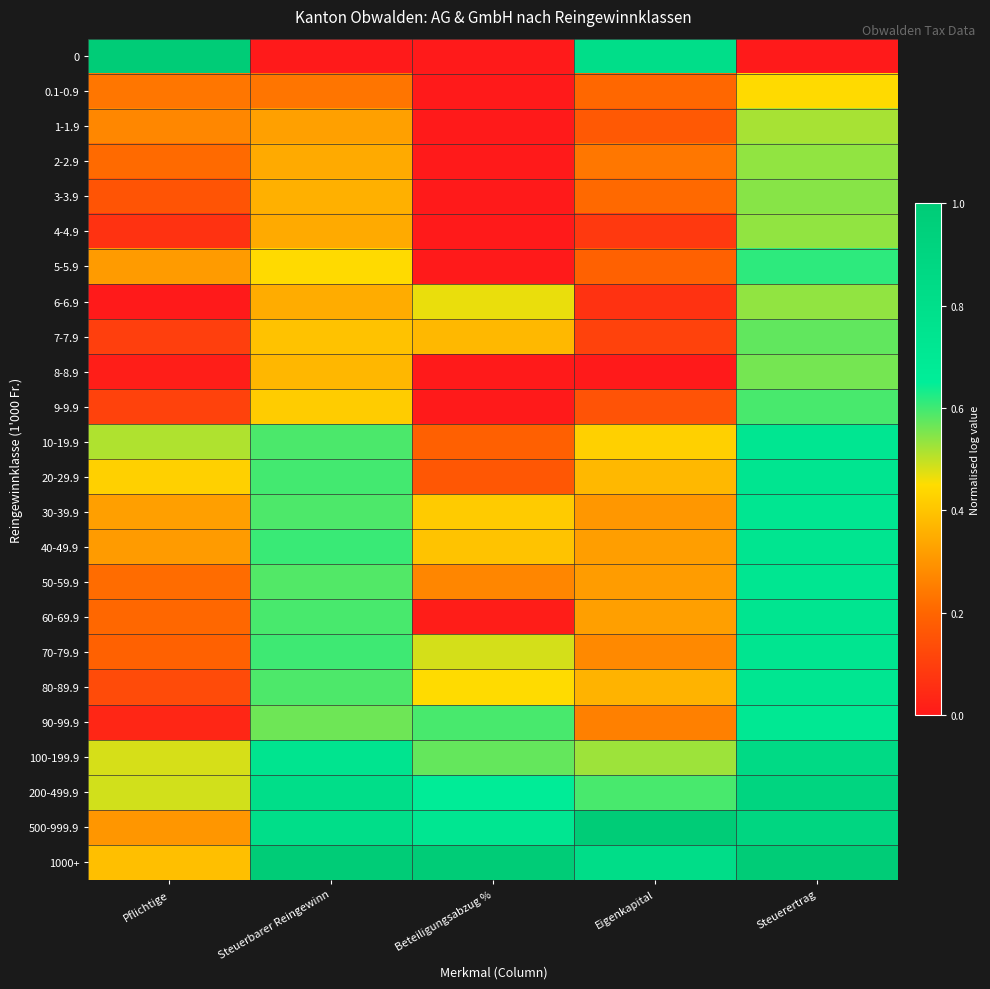

Reading right to left, what are all the values shown in this chart?

0: Steuerertrag=0.0	Eigenkapital=0.8	Beteiligungsabzug %=0.0	Steuerbarer Reingewinn=0.0	Pflichtige=1.0
0.1-0.9: Steuerertrag=0.4	Eigenkapital=0.2	Beteiligungsabzug %=0.0	Steuerbarer Reingewinn=0.2	Pflichtige=0.2
1-1.9: Steuerertrag=0.5	Eigenkapital=0.2	Beteiligungsabzug %=0.0	Steuerbarer Reingewinn=0.3	Pflichtige=0.3
2-2.9: Steuerertrag=0.5	Eigenkapital=0.2	Beteiligungsabzug %=0.0	Steuerbarer Reingewinn=0.3	Pflichtige=0.2
3-3.9: Steuerertrag=0.5	Eigenkapital=0.2	Beteiligungsabzug %=0.0	Steuerbarer Reingewinn=0.4	Pflichtige=0.2
4-4.9: Steuerertrag=0.5	Eigenkapital=0.1	Beteiligungsabzug %=0.0	Steuerbarer Reingewinn=0.3	Pflichtige=0.1
5-5.9: Steuerertrag=0.6	Eigenkapital=0.2	Beteiligungsabzug %=0.0	Steuerbarer Reingewinn=0.4	Pflichtige=0.3
6-6.9: Steuerertrag=0.5	Eigenkapital=0.1	Beteiligungsabzug %=0.5	Steuerbarer Reingewinn=0.3	Pflichtige=0.0
7-7.9: Steuerertrag=0.6	Eigenkapital=0.1	Beteiligungsabzug %=0.4	Steuerbarer Reingewinn=0.4	Pflichtige=0.1
8-8.9: Steuerertrag=0.6	Eigenkapital=0.0	Beteiligungsabzug %=0.0	Steuerbarer Reingewinn=0.4	Pflichtige=0.0
9-9.9: Steuerertrag=0.6	Eigenkapital=0.2	Beteiligungsabzug %=0.0	Steuerbarer Reingewinn=0.4	Pflichtige=0.1
10-19.9: Steuerertrag=0.7	Eigenkapital=0.4	Beteiligungsabzug %=0.2	Steuerbarer Reingewinn=0.6	Pflichtige=0.5
20-29.9: Steuerertrag=0.7	Eigenkapital=0.4	Beteiligungsabzug %=0.2	Steuerbarer Reingewinn=0.6	Pflichtige=0.4
30-39.9: Steuerertrag=0.7	Eigenkapital=0.3	Beteiligungsabzug %=0.4	Steuerbarer Reingewinn=0.6	Pflichtige=0.3
40-49.9: Steuerertrag=0.7	Eigenkapital=0.3	Beteiligungsabzug %=0.4	Steuerbarer Reingewinn=0.6	Pflichtige=0.3
50-59.9: Steuerertrag=0.7	Eigenkapital=0.3	Beteiligungsabzug %=0.3	Steuerbarer Reingewinn=0.6	Pflichtige=0.2
60-69.9: Steuerertrag=0.7	Eigenkapital=0.3	Beteiligungsabzug %=0.0	Steuerbarer Reingewinn=0.6	Pflichtige=0.2
70-79.9: Steuerertrag=0.7	Eigenkapital=0.3	Beteiligungsabzug %=0.5	Steuerbarer Reingewinn=0.6	Pflichtige=0.2
80-89.9: Steuerertrag=0.7	Eigenkapital=0.4	Beteiligungsabzug %=0.4	Steuerbarer Reingewinn=0.6	Pflichtige=0.1
90-99.9: Steuerertrag=0.7	Eigenkapital=0.3	Beteiligungsabzug %=0.6	Steuerbarer Reingewinn=0.6	Pflichtige=0.0
100-199.9: Steuerertrag=0.9	Eigenkapital=0.5	Beteiligungsabzug %=0.6	Steuerbarer Reingewinn=0.8	Pflichtige=0.5
200-499.9: Steuerertrag=0.9	Eigenkapital=0.6	Beteiligungsabzug %=0.7	Steuerbarer Reingewinn=0.8	Pflichtige=0.5
500-999.9: Steuerertrag=0.9	Eigenkapital=1.0	Beteiligungsabzug %=0.7	Steuerbarer Reingewinn=0.8	Pflichtige=0.3
1000+: Steuerertrag=1.0	Eigenkapital=0.8	Beteiligungsabzug %=1.0	Steuerbarer Reingewinn=1.0	Pflichtige=0.4